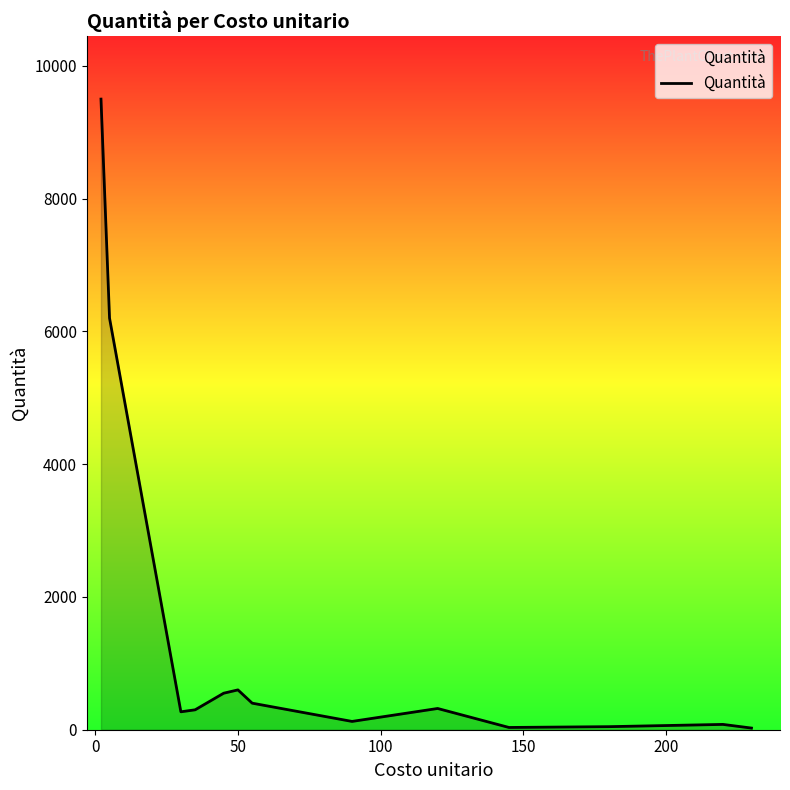

What is the greatest value displayed?

9500